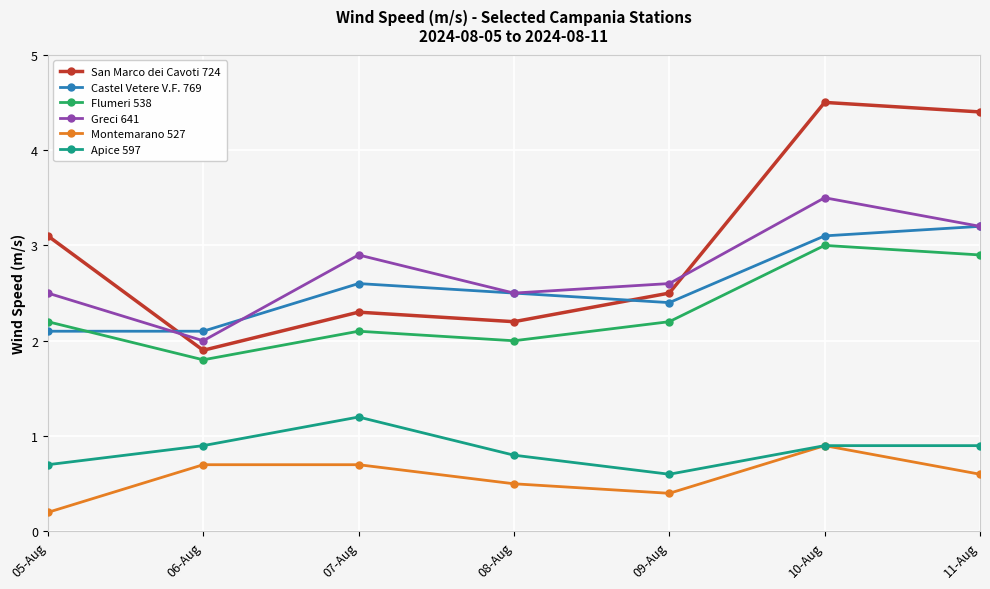

The value of Montemarano 527 at 07-Aug is 0.7. True or false?

True